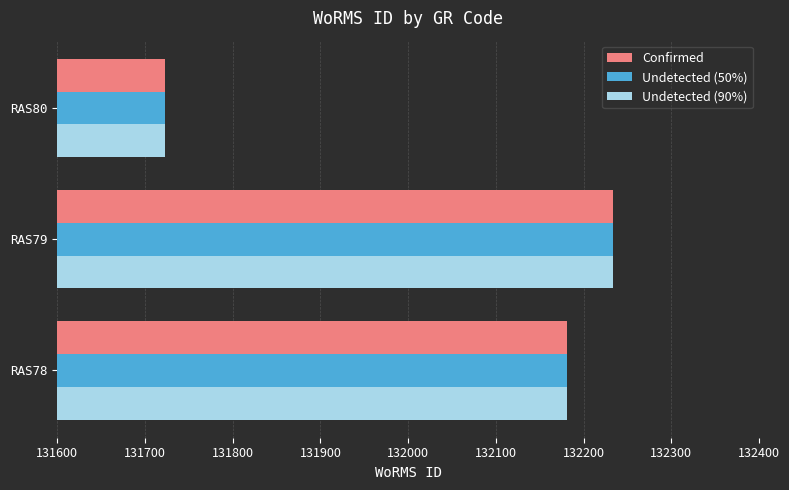

At which category is the sum across all series the highest?

RAS79